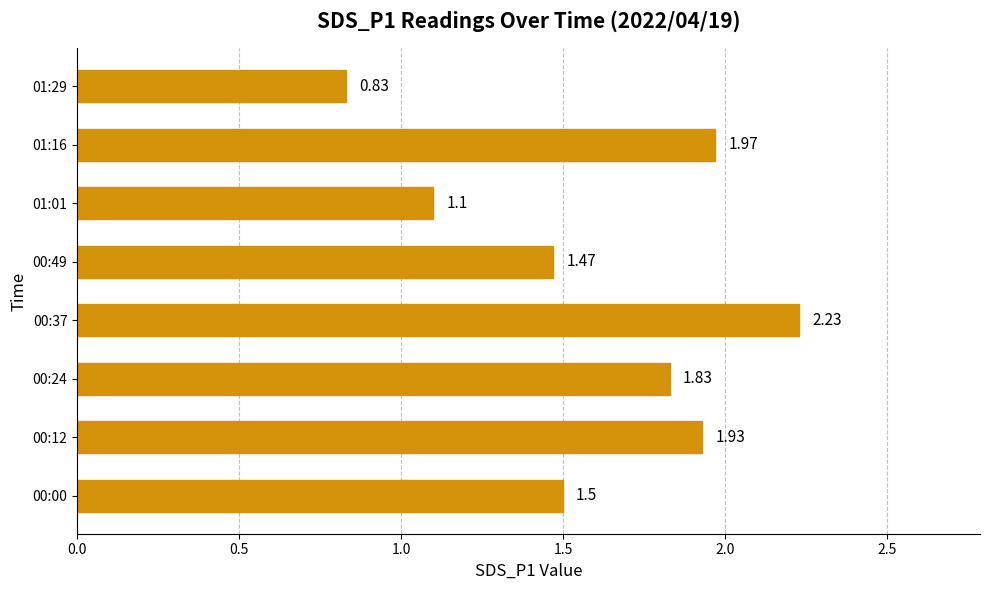

What is the difference between the values at 00:00 and 00:37?

0.7